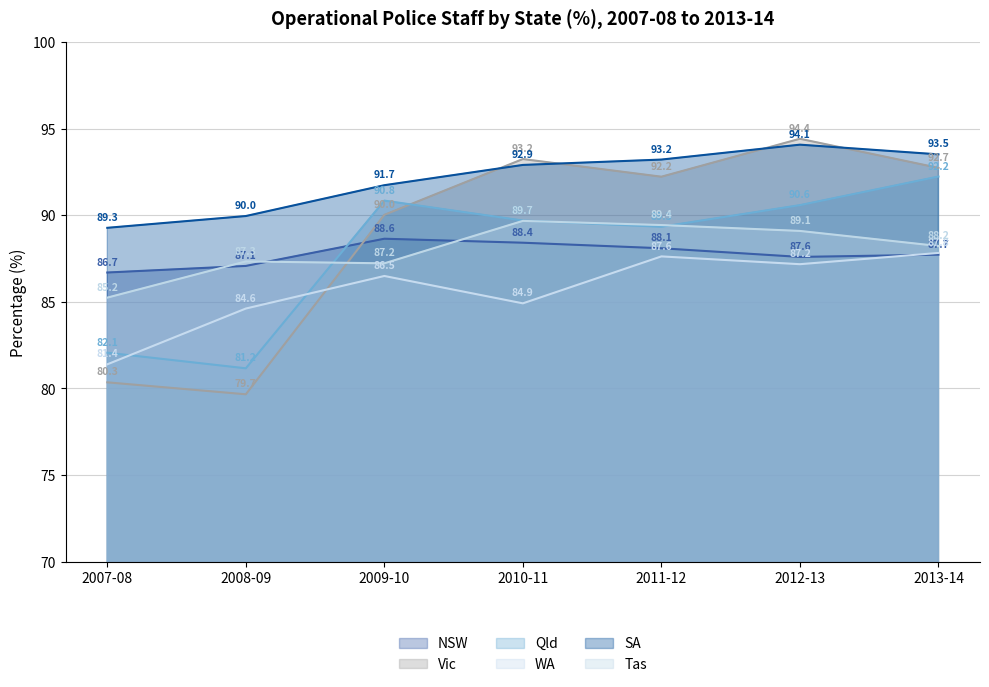

How many times do Qld and WA cross each other?

2